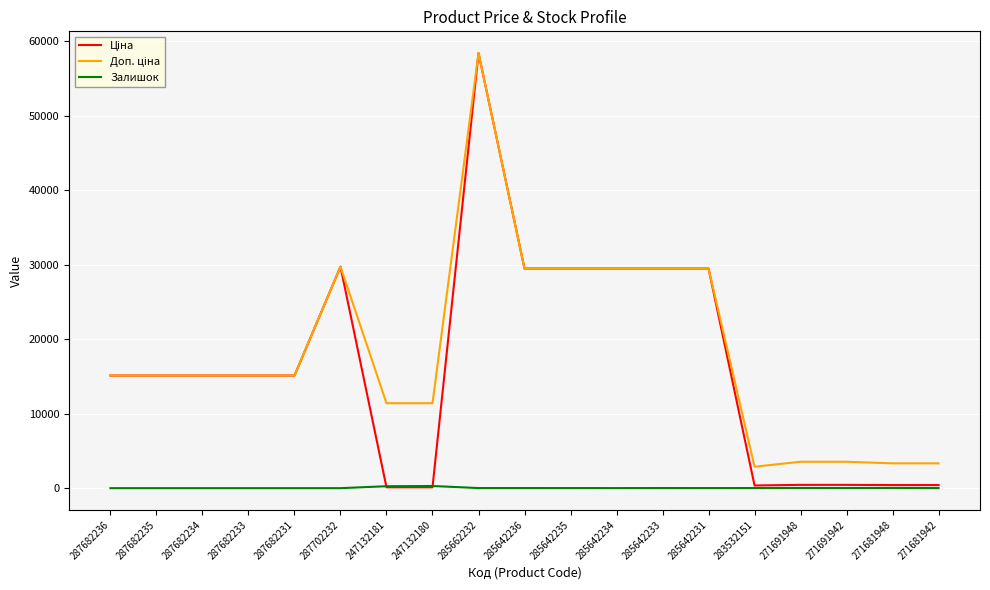

What is the total value across all series at 287682234?

30240.0